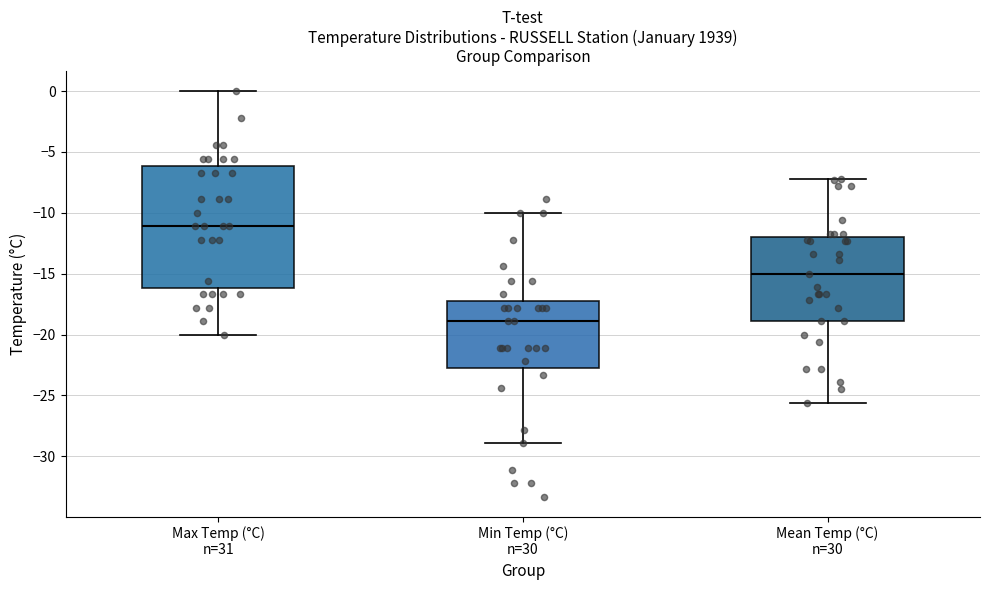

Reading left to right, read every box against the y-axis: the position of its median line, the range the box covers, and the ends of its whiskers. The values are not printed on the chart, so give them approximately, as read against the axis.

Max Temp (°C) n=31: median -11.0, box -16.0 to -6.0, whiskers -20.0 to 0.0
Min Temp (°C) n=30: median -19.0, box -22.5 to -17.0, whiskers -29.0 to -10.0
Mean Temp (°C) n=30: median -15.0, box -19.0 to -12.0, whiskers -25.5 to -7.0